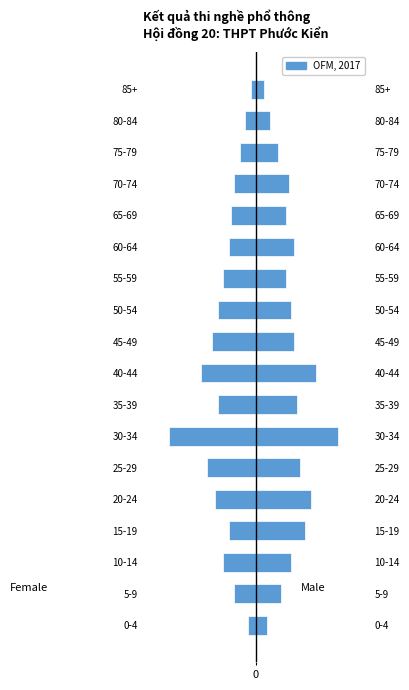

Does the chart contain stacked bars?

No